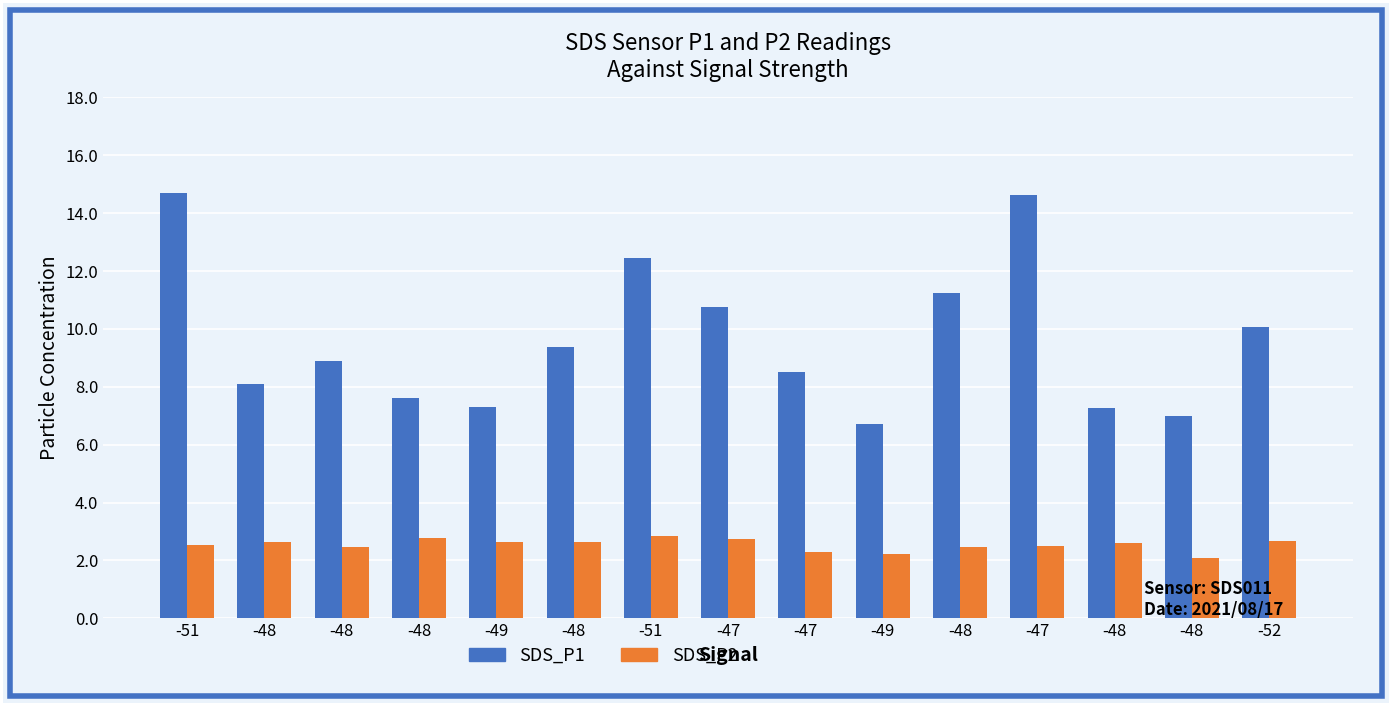

Are the bars grouped side by side (vs. stacked)?

Yes